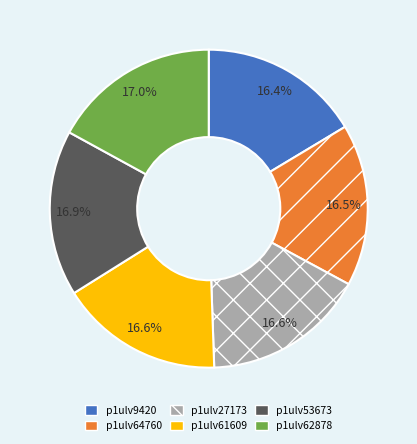

Count the number of slices in the pie.

6